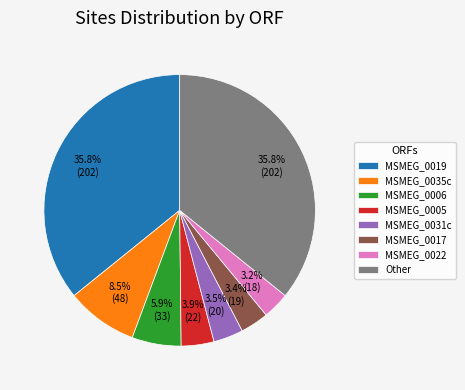

What percentage is the MSMEG_0017 slice, to the nearest percent?

3%